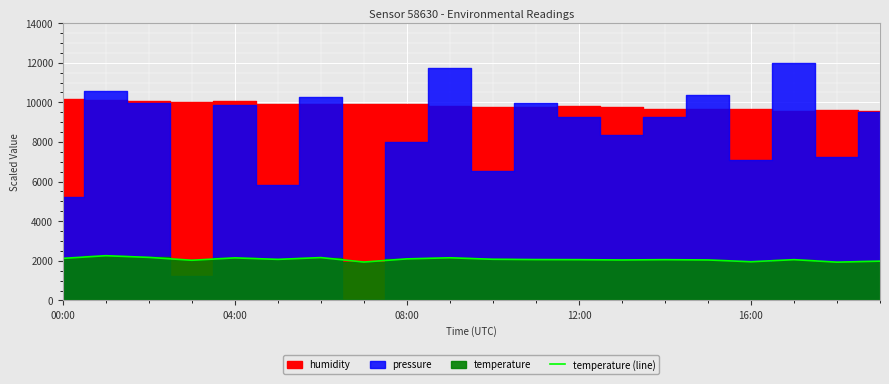

What is the average value?

2073.2